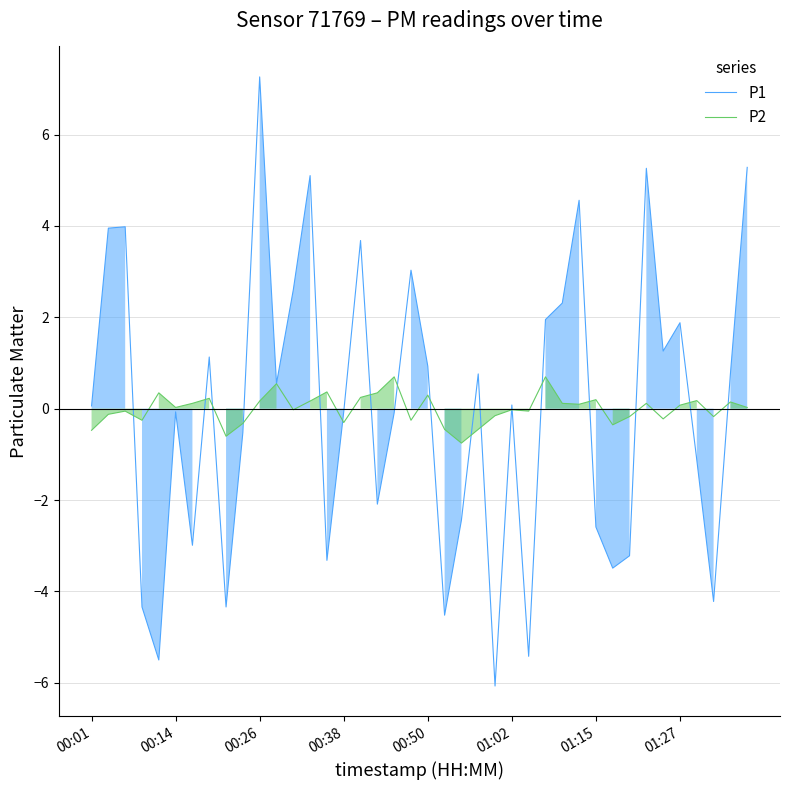

What is the difference between the maximum and second lowest values in the P2 series?

1.3